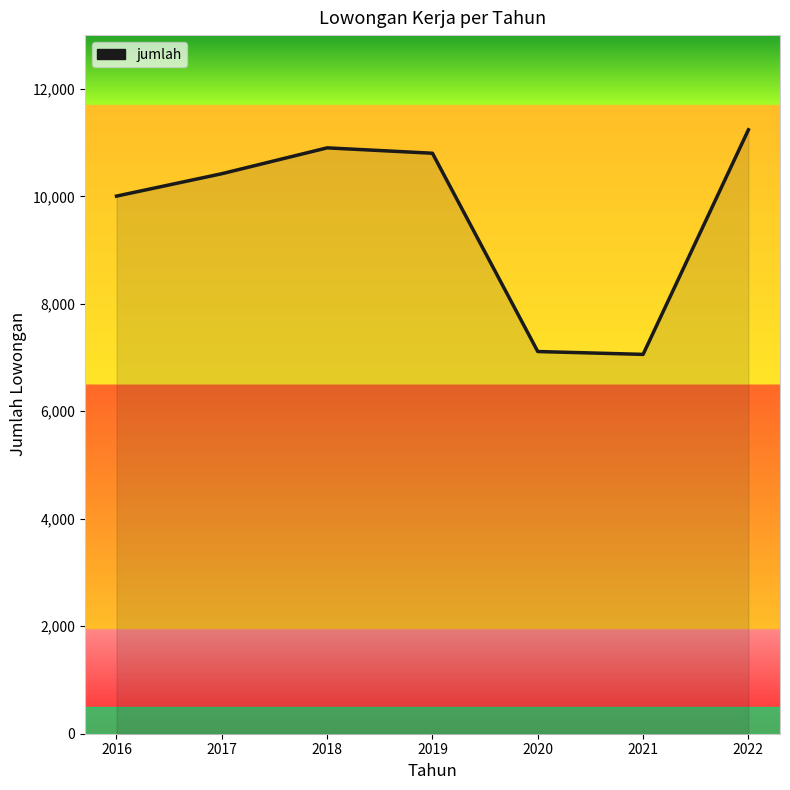

What is the ratio of the value at 2016 to the value at 2021?

1.4